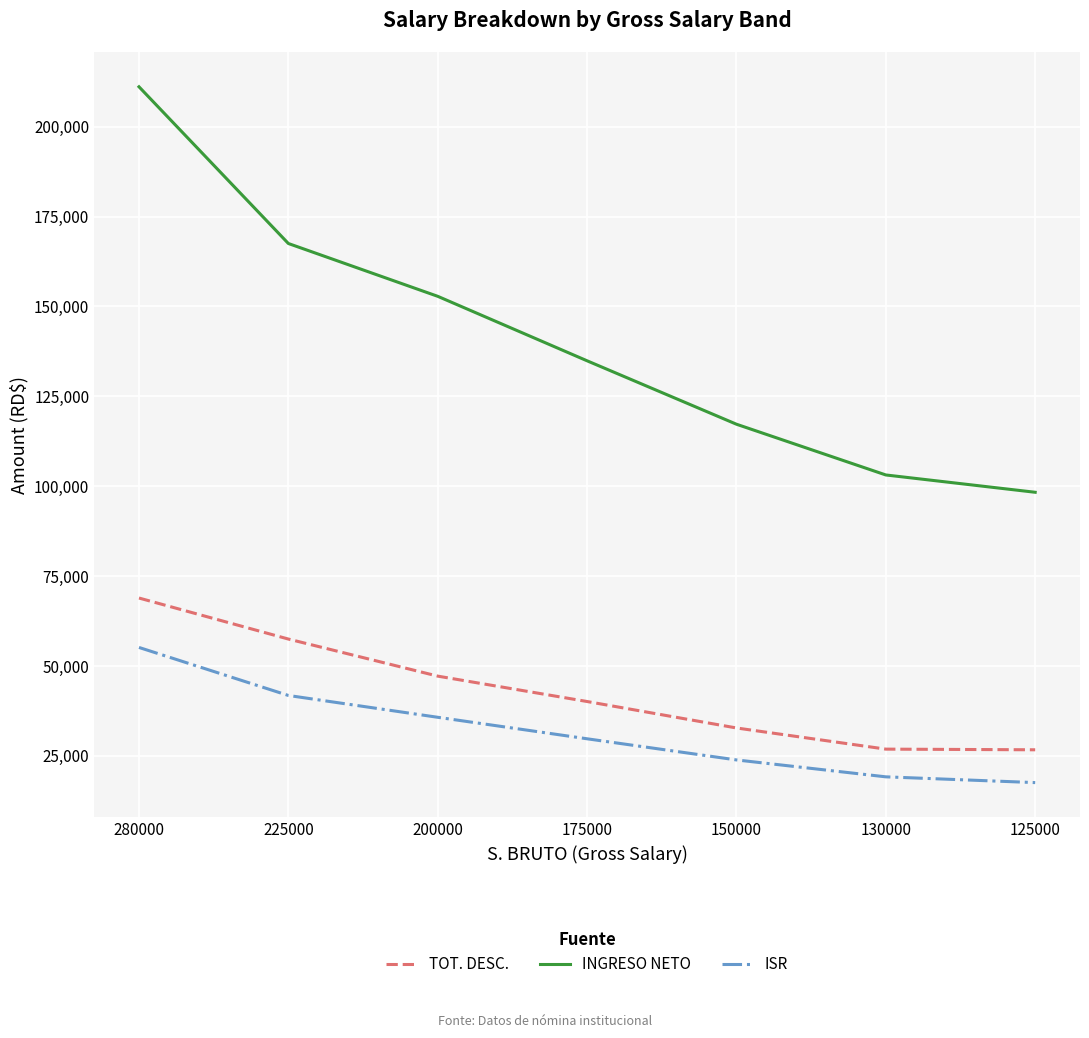

What is the sum of all ISR values?

223009.8